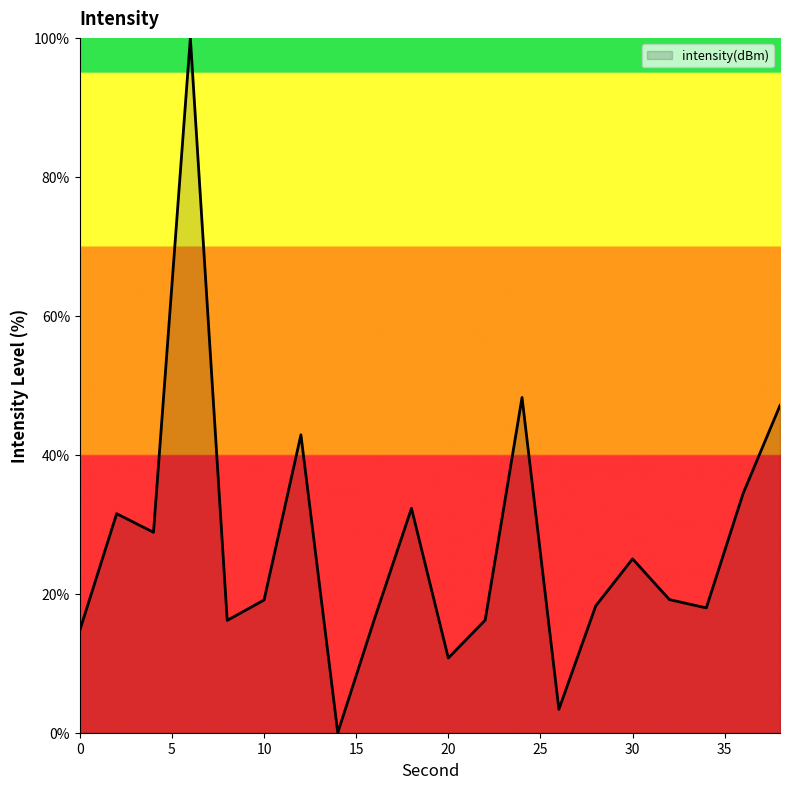

What is the maximum value shown in the chart?

100.0